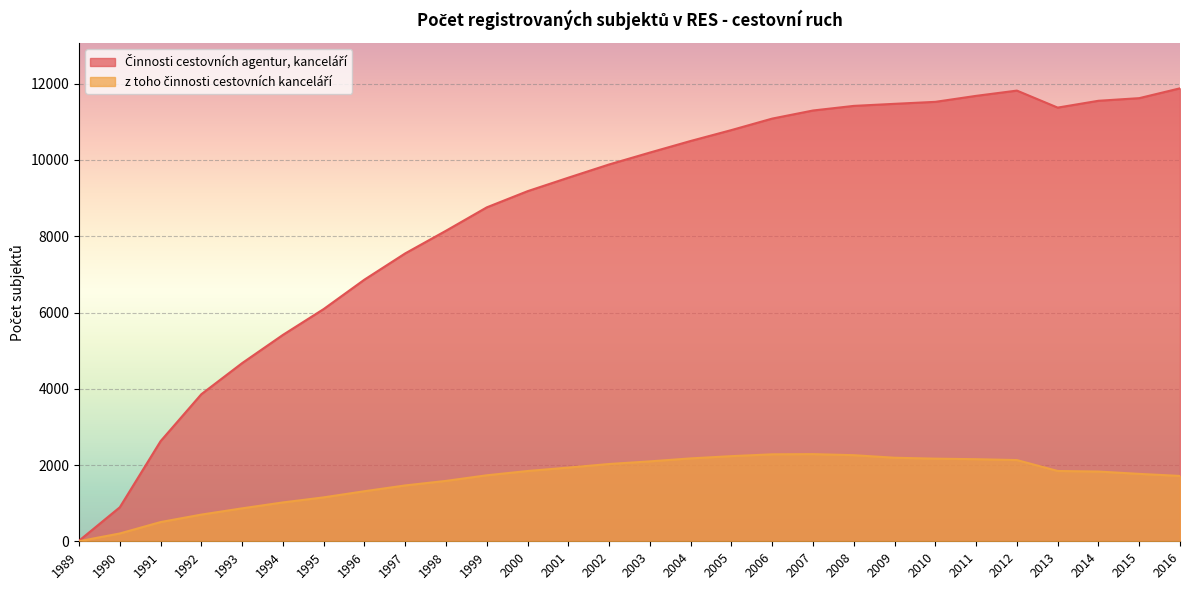

Where is z toho činnosti cestovních kanceláří nearest to the value 1144?

1995